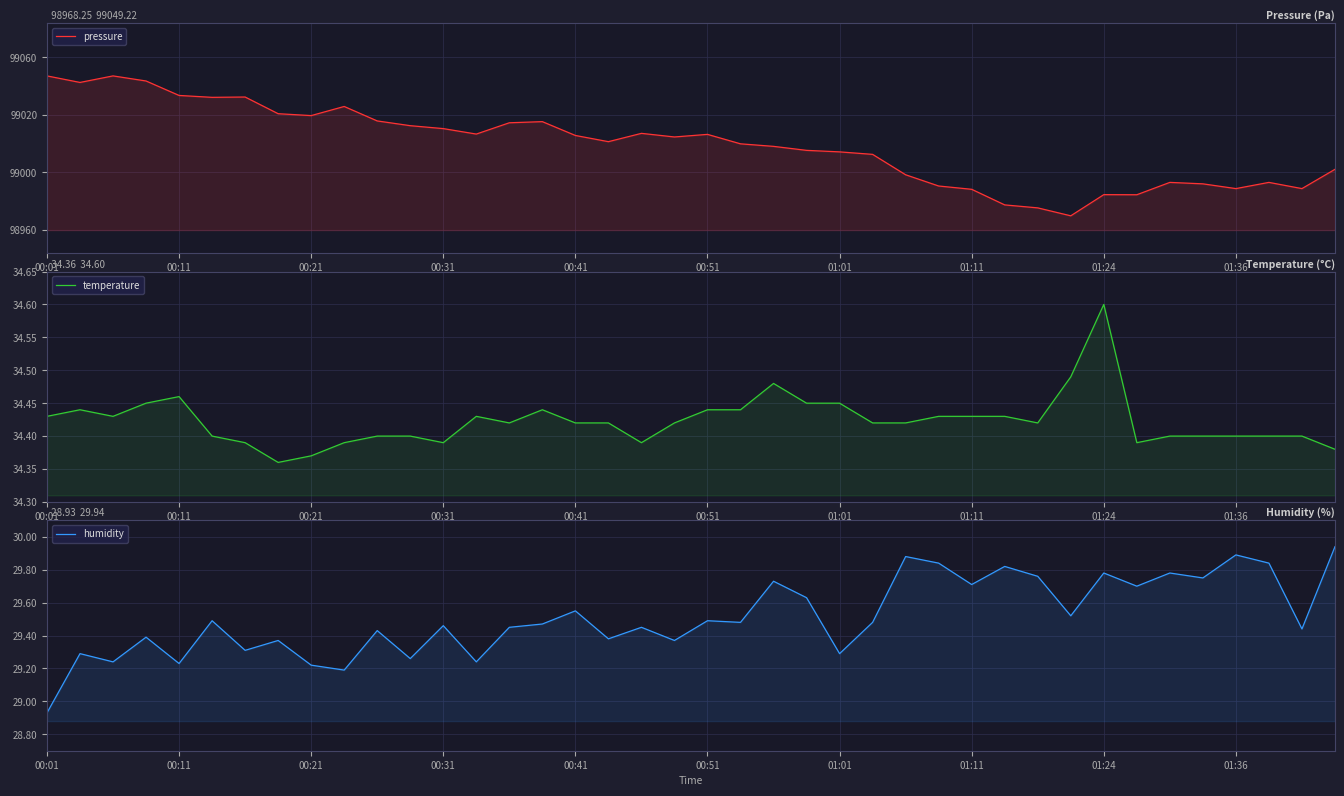

True or false: humidity has a value of 29.2 at 13.

True